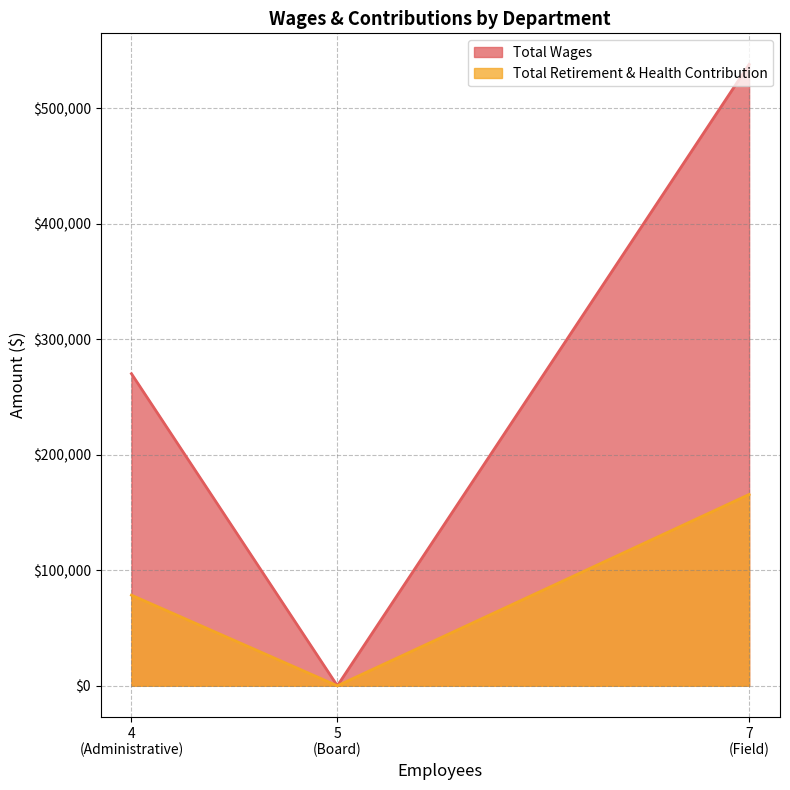

At which category does the chart reach its peak across all series?

Field